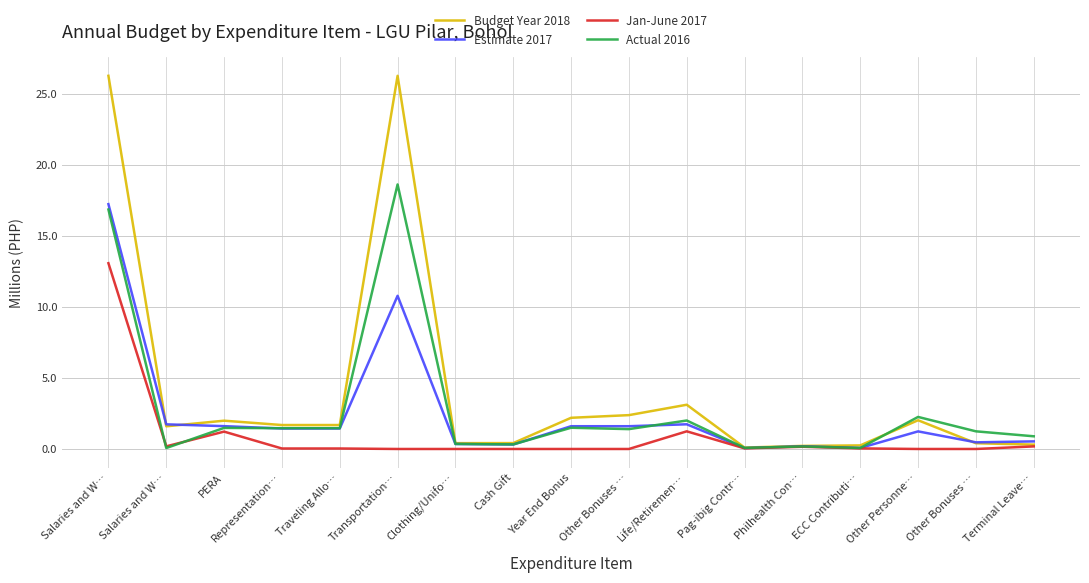

Reading right to left, list all the values displayed in this chart.

Budget Year 2018: Terminal Leave…=0.3	Other Bonuses …=0.4	Other Personne…=2.0	ECC Contributi…=0.3	Philhealth Con…=0.2	Pag-ibig Contr…=0.1	Life/Retiremen…=3.1	Other Bonuses …=2.4	Year End Bonus=2.2	Cash Gift=0.4	Clothing/Unifo…=0.4	Transportation…=26.3	Traveling Allo…=1.7	Representation…=1.7	PERA=2.0	Salaries and W…=1.6	Salaries and W…=26.3
Estimate 2017: Terminal Leave…=0.5	Other Bonuses …=0.5	Other Personne…=1.2	ECC Contributi…=0.1	Philhealth Con…=0.2	Pag-ibig Contr…=0.1	Life/Retiremen…=1.7	Other Bonuses …=1.6	Year End Bonus=1.6	Cash Gift=0.3	Clothing/Unifo…=0.3	Transportation…=10.8	Traveling Allo…=1.4	Representation…=1.4	PERA=1.6	Salaries and W…=1.7	Salaries and W…=17.2
Jan-June 2017: Terminal Leave…=0.2	Other Bonuses …=0.0	Other Personne…=0.0	ECC Contributi…=0.0	Philhealth Con…=0.2	Pag-ibig Contr…=0.0	Life/Retiremen…=1.2	Other Bonuses …=0.0	Year End Bonus=0.0	Cash Gift=0.0	Clothing/Unifo…=0.0	Transportation…=0.0	Traveling Allo…=0.0	Representation…=0.0	PERA=1.2	Salaries and W…=0.2	Salaries and W…=13.1
Actual 2016: Terminal Leave…=0.9	Other Bonuses …=1.2	Other Personne…=2.3	ECC Contributi…=0.1	Philhealth Con…=0.2	Pag-ibig Contr…=0.1	Life/Retiremen…=2.0	Other Bonuses …=1.4	Year End Bonus=1.5	Cash Gift=0.3	Clothing/Unifo…=0.4	Transportation…=18.6	Traveling Allo…=1.5	Representation…=1.5	PERA=1.5	Salaries and W…=0.1	Salaries and W…=16.9